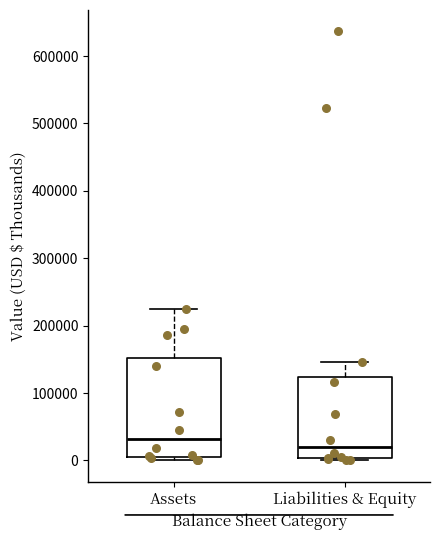

Which box has the highest median line?

Assets